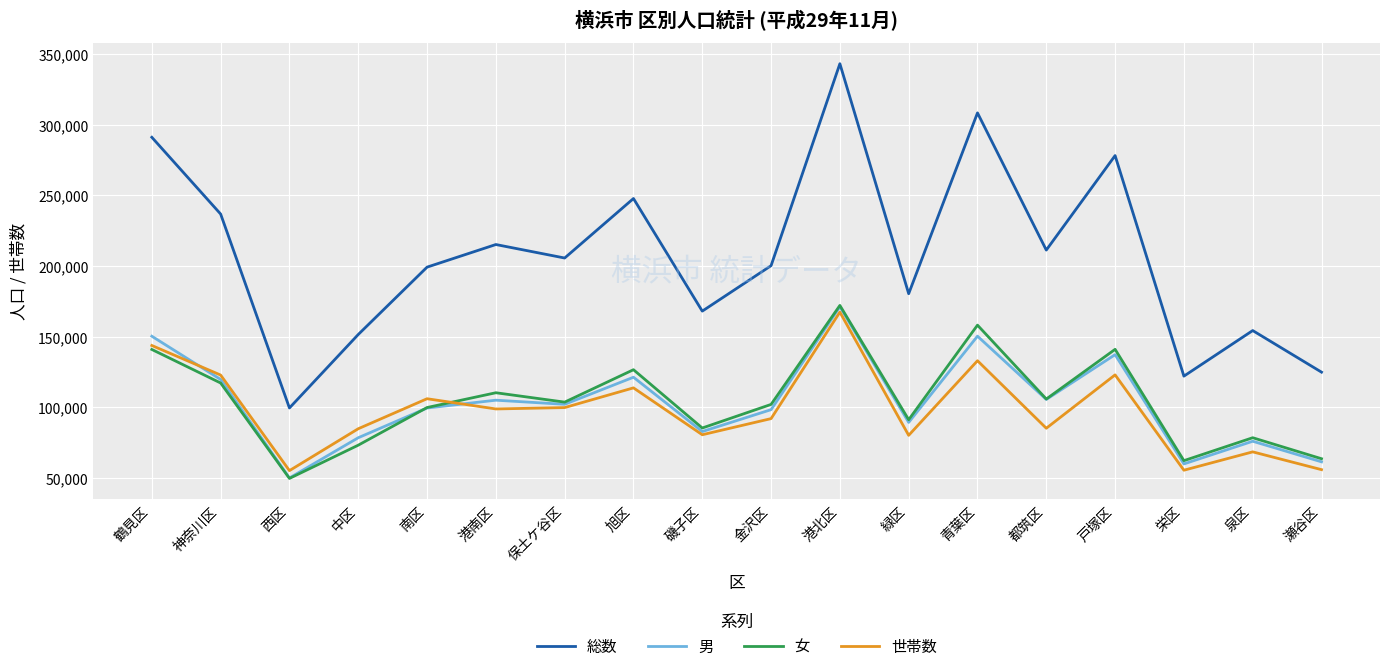

True or false: 総数 has more than 2 interior local peaks.

True